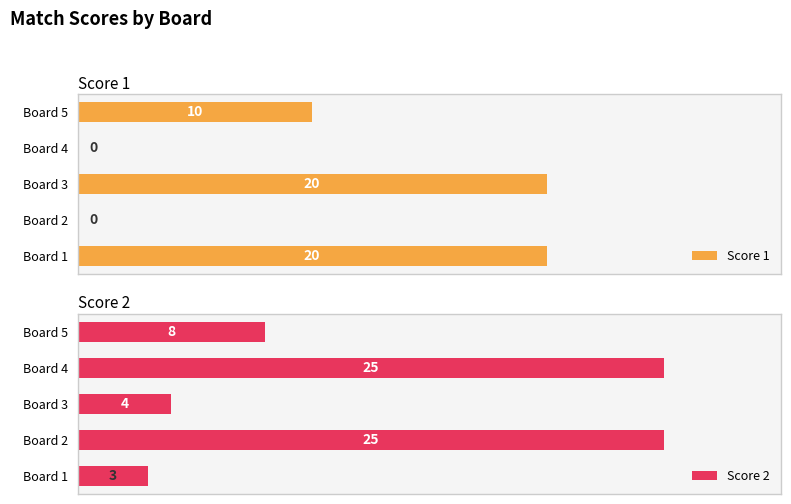

How many groups of bars are there?

5